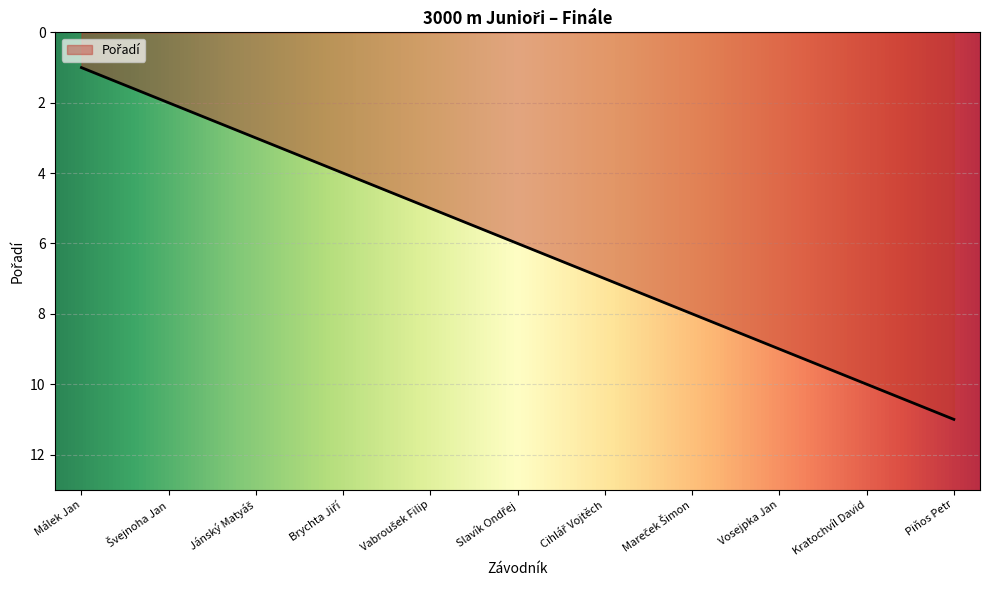

At which label does the data first exceed 6?

Cihlář Vojtěch